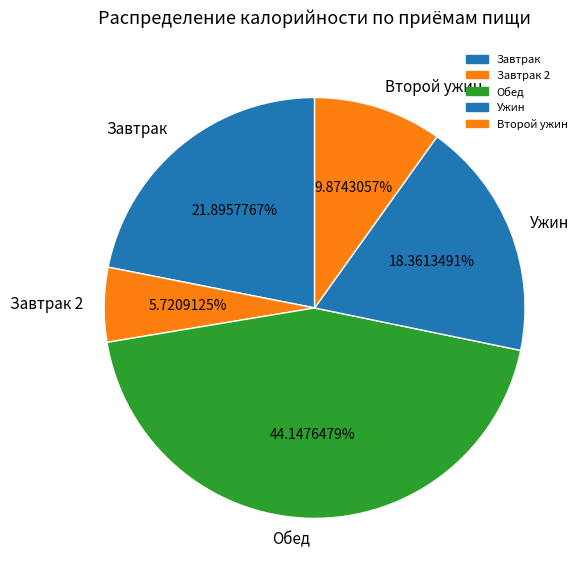

How many segments does this pie chart have?

5